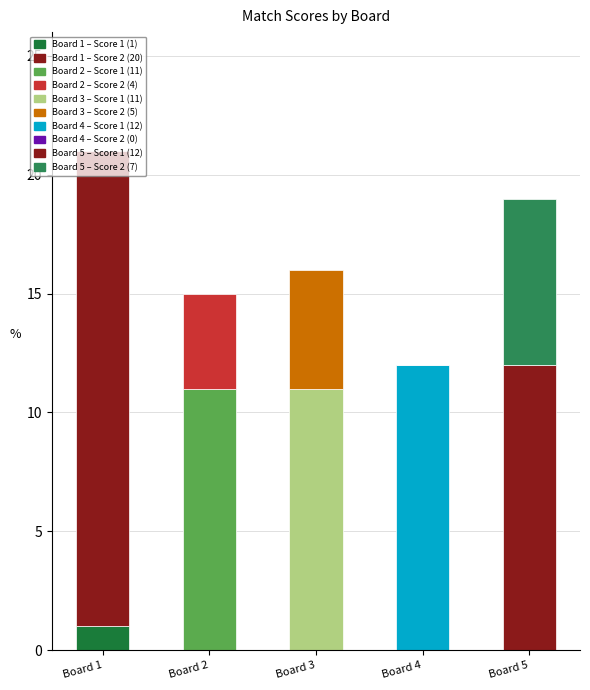

Are the bars horizontal?

No